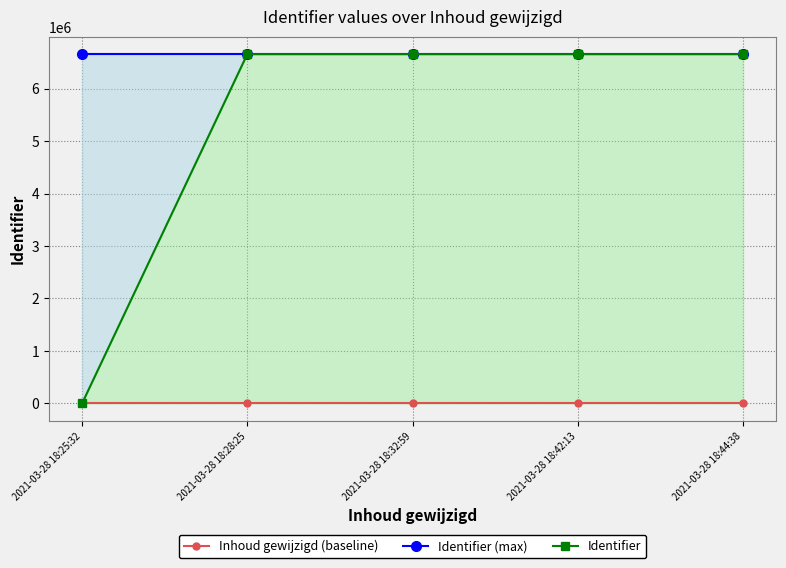

Rank the categories by Identifier value from lowest to highest.

2021-03-28 18:25:32, 2021-03-28 18:28:25, 2021-03-28 18:32:59, 2021-03-28 18:42:13, 2021-03-28 18:44:38